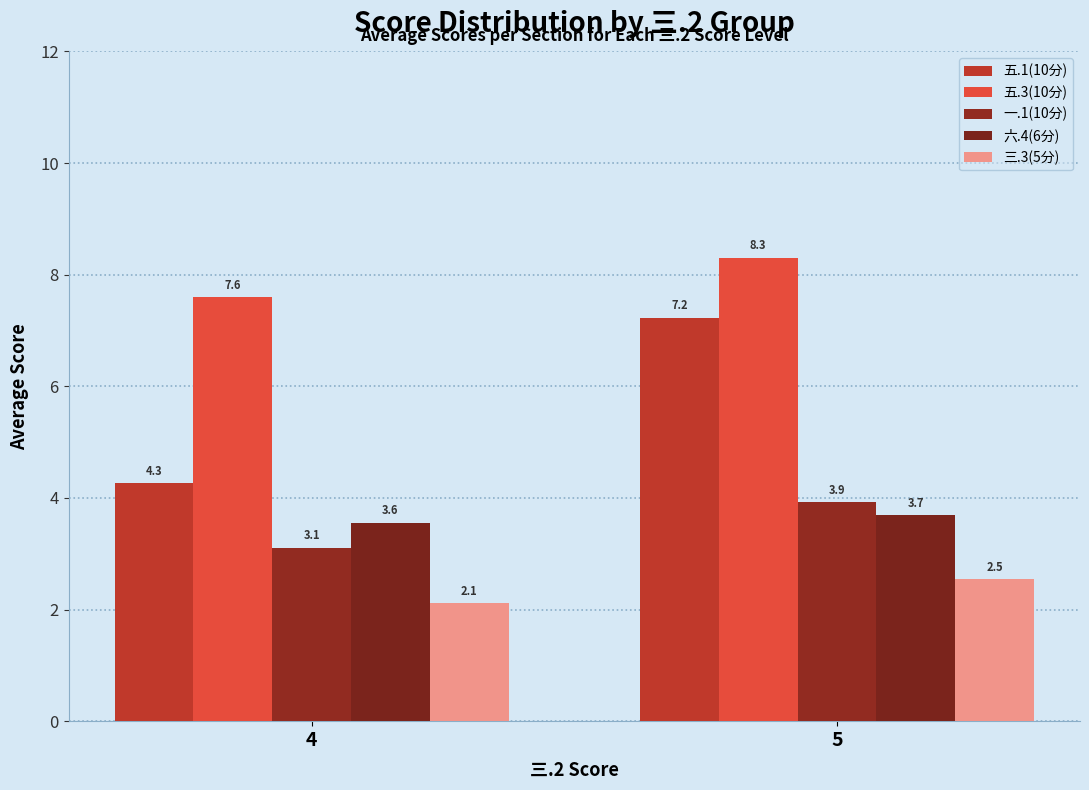

Which series changed the most between 4 and 5?

五.1(10分)